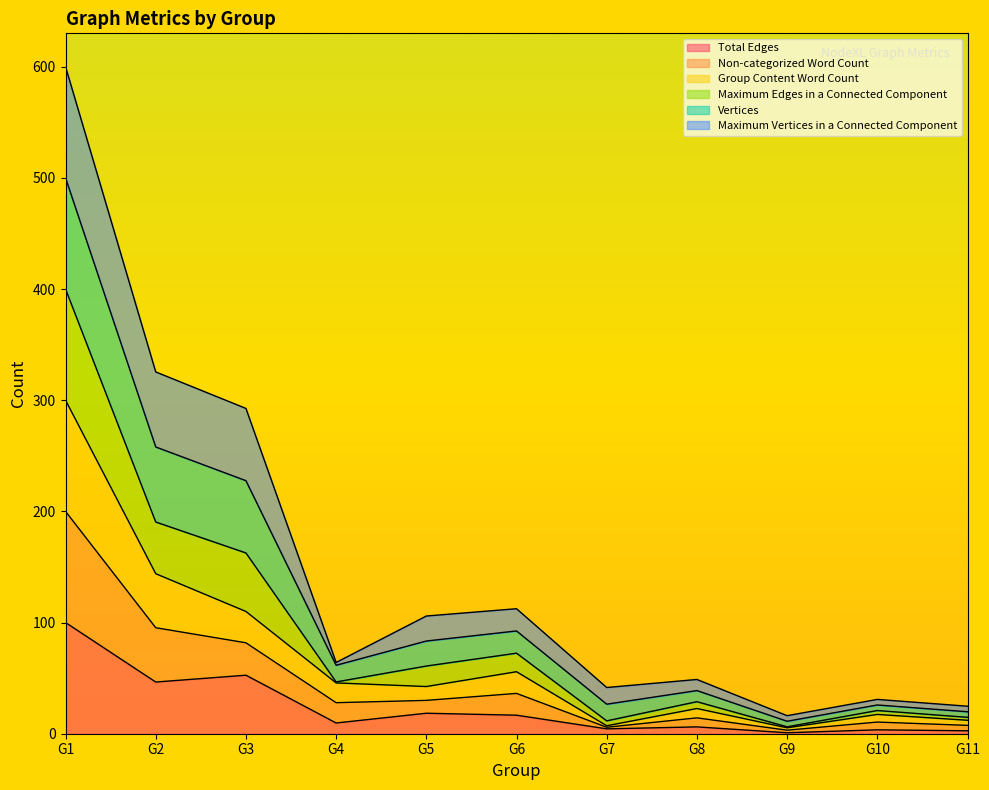

What is the highest value of the Total Edges series?

100.0